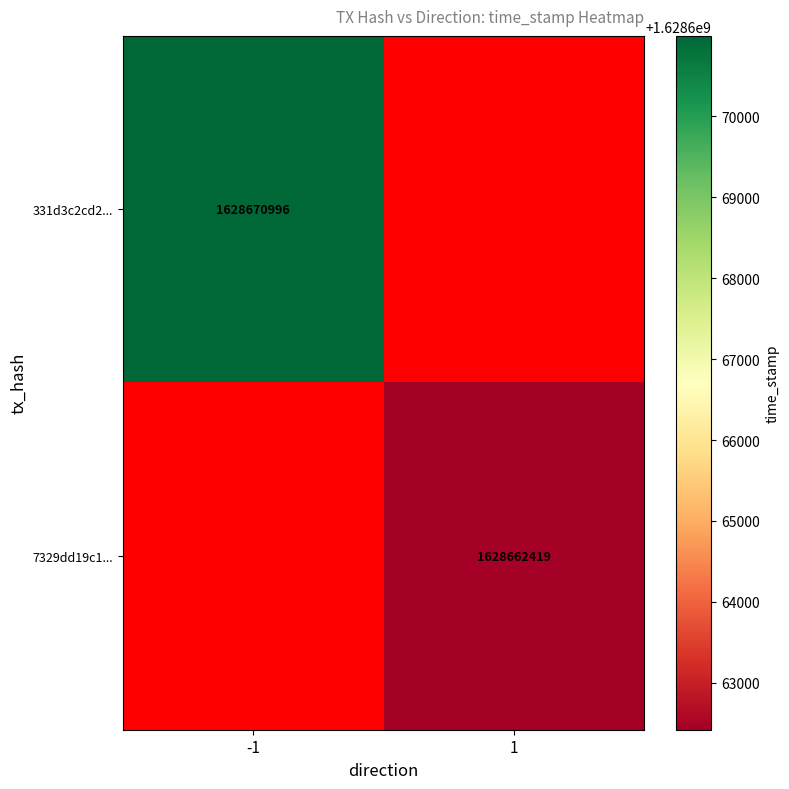

The 331d3c2cd2... series shows 443765947 at -1. True or false?

False